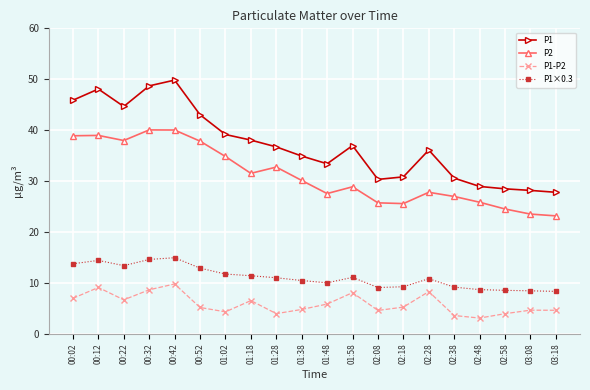

At 01:38, list the series in order from largest to smallest.

P1, P2, P1×0.3, P1-P2